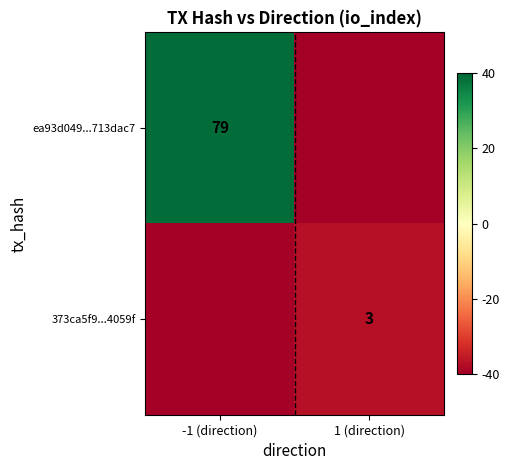

Is it true that 373ca5f9...4059f equals -1.4 at 1 (direction)?

False